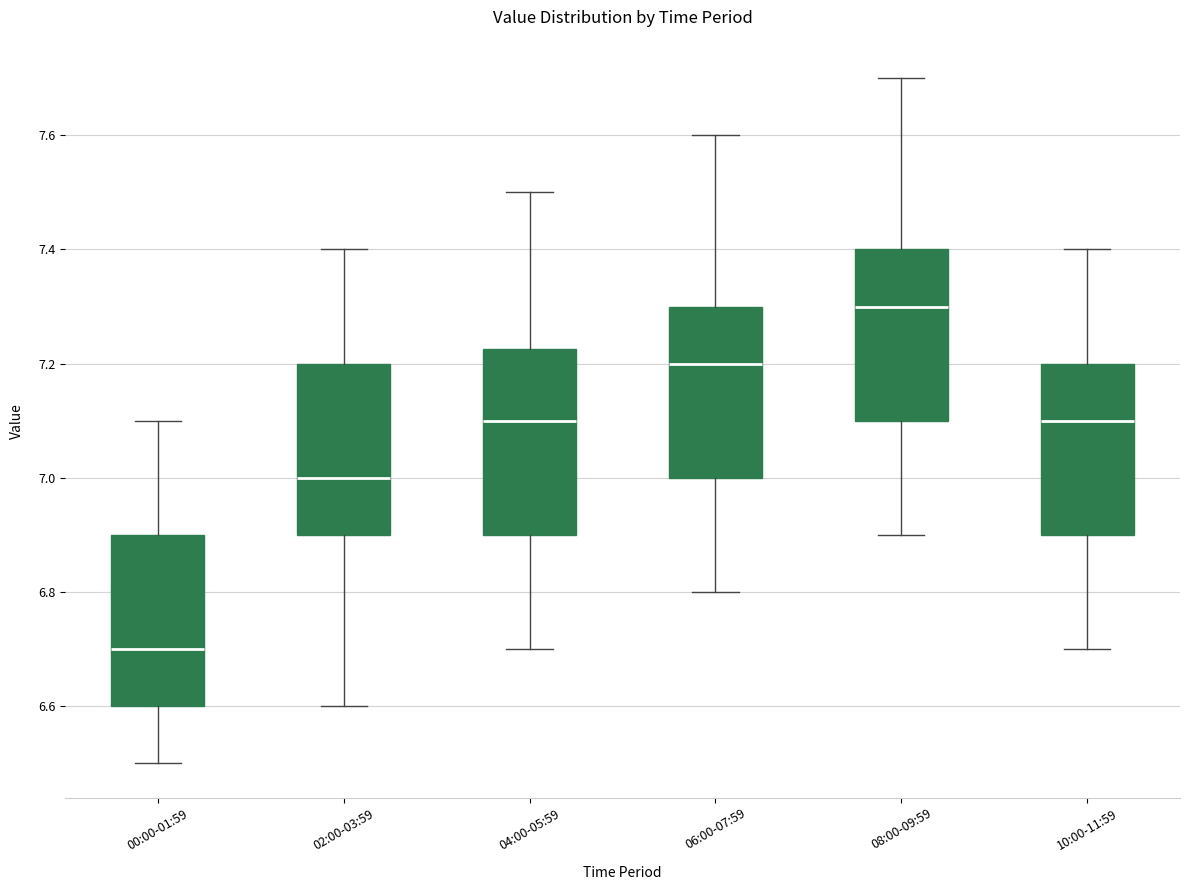

Comparing the boxes themselves (not the whiskers), which one is the tallest?

04:00-05:59